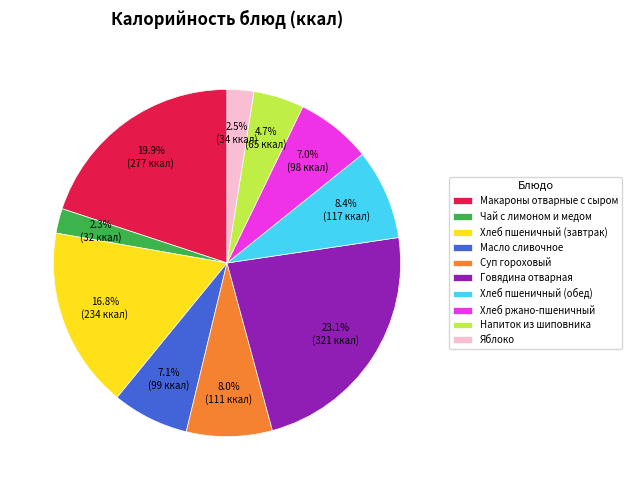

Is there a majority slice in this chart?

No